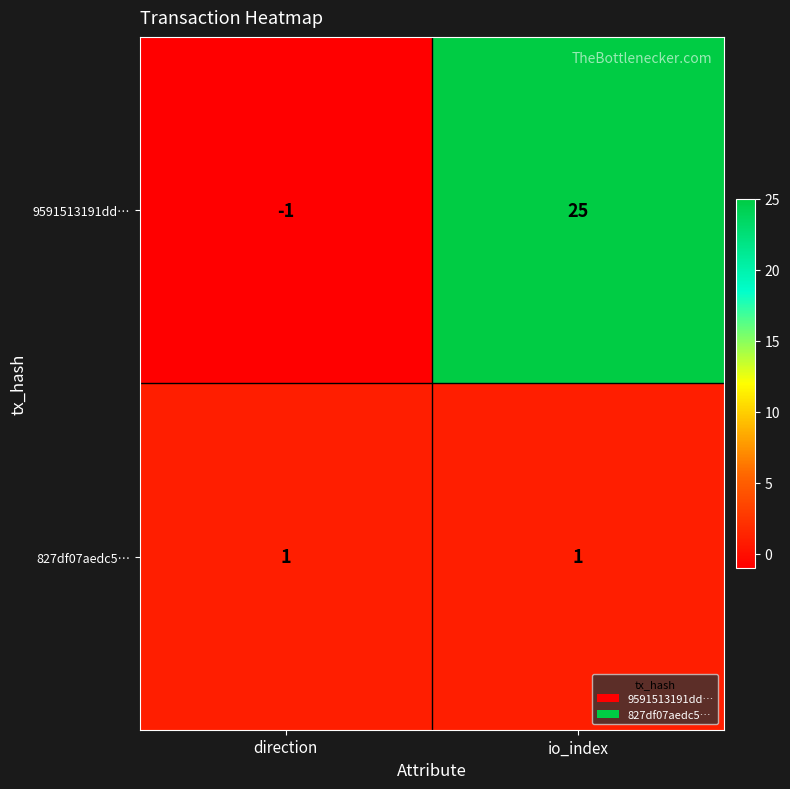

Which series has the largest total across all categories?

9591513191dd…